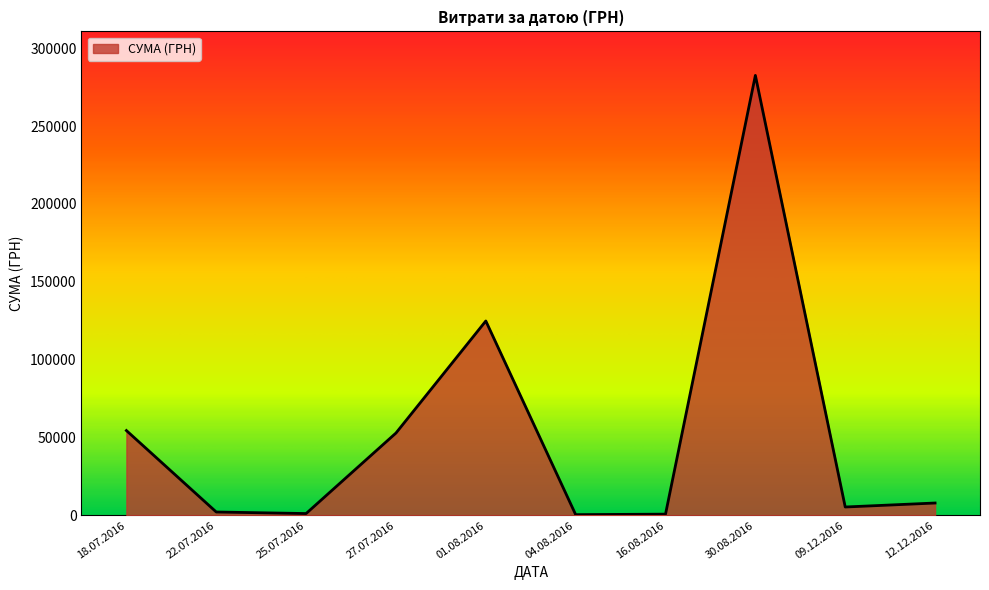

Where is the data nearest to the value 141492?

01.08.2016